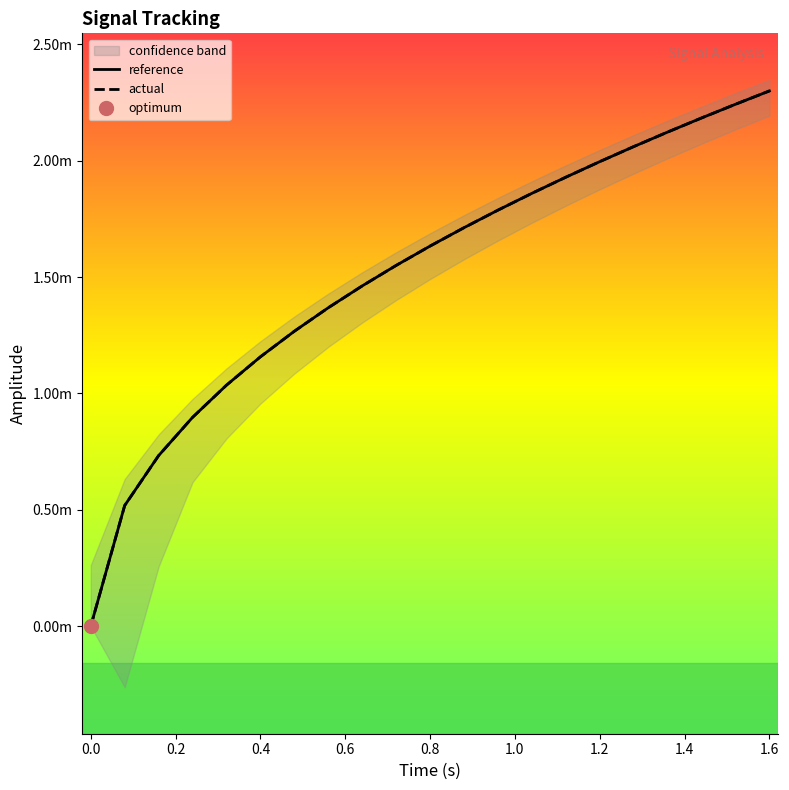

What are all the series names shown in the legend?

reference, actual